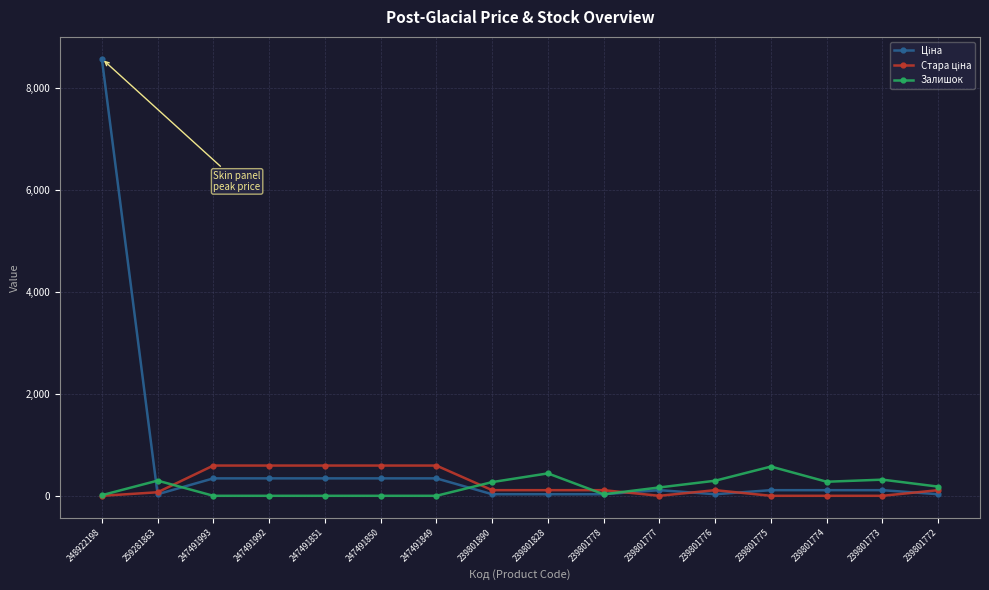

What is the highest value of the Залишок series?

574.0